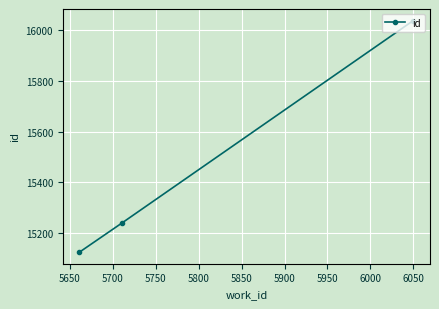

What is the value of the 3rd point from the left?

16039